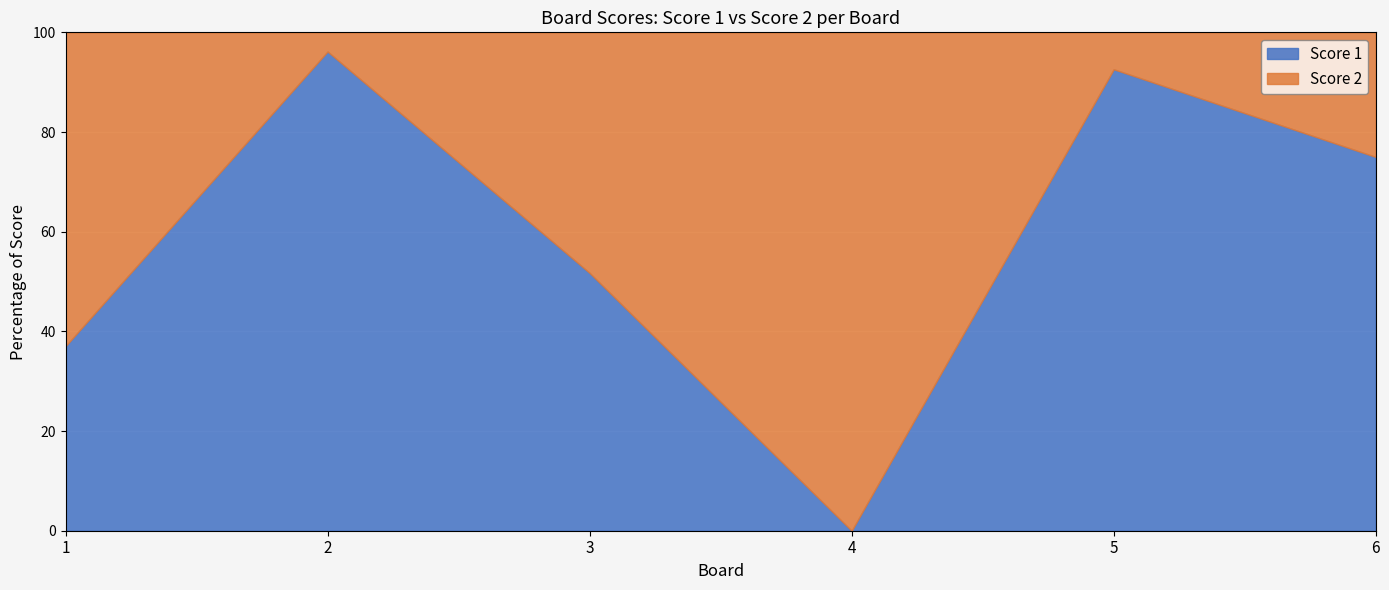

How many values are above zero?

5